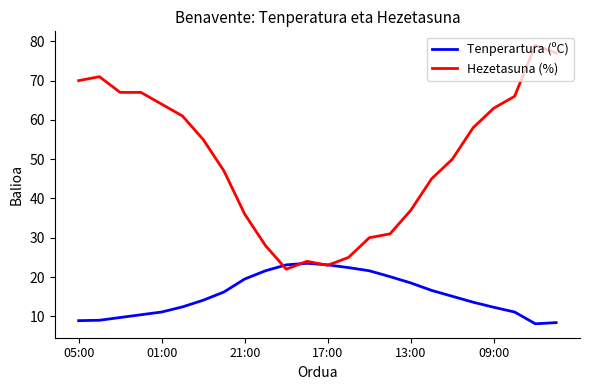

What is the lowest value of the Hezetasuna (%) series?

22.0